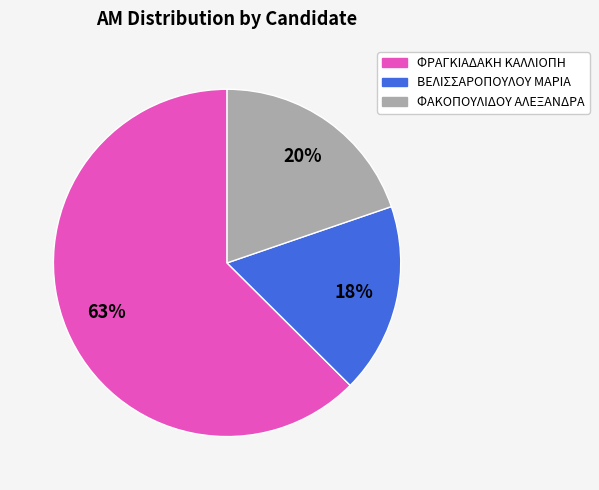

To the nearest percent, what is the difference between the ΒΕΛΙΣΣΑΡΟΠΟΥΛΟΥ ΜΑΡΙΑ and ΦΡΑΓΚΙΑΔΑΚΗ ΚΑΛΛΙΟΠΗ slice percentages?

45%